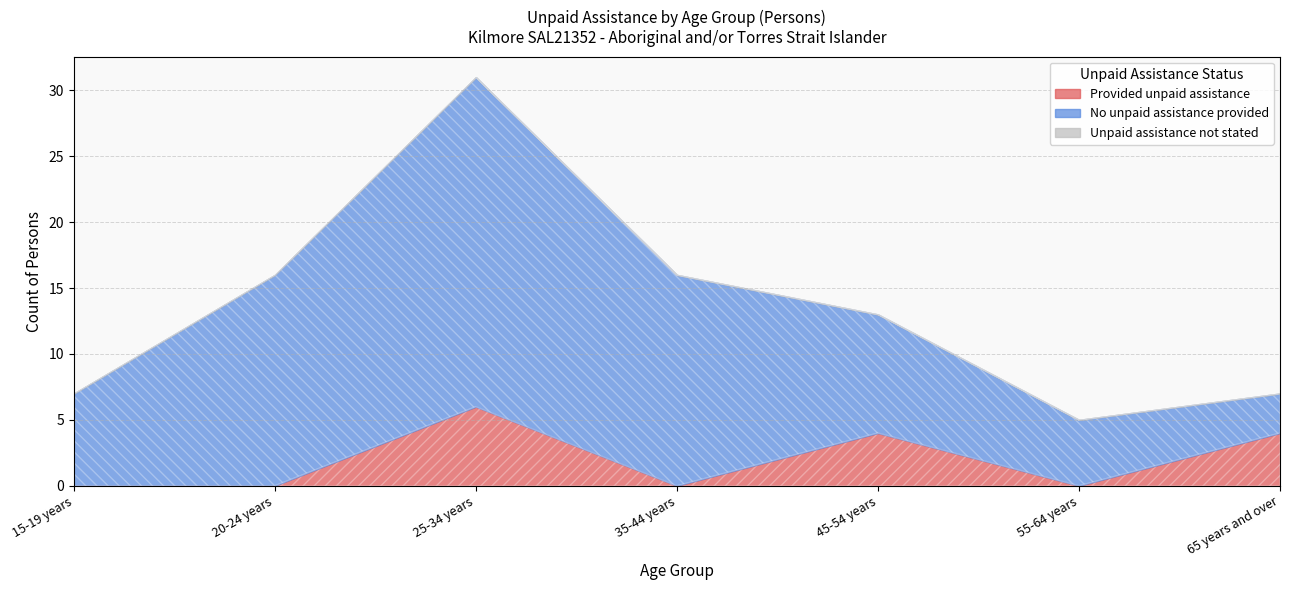

Reading left to right, what are all the values shown in this chart?

Provided unpaid assistance: 0	0	6	0	4	0	4
No unpaid assistance provided: 7	16	25	16	9	5	3
Unpaid assistance not stated: 0	0	0	0	0	0	0